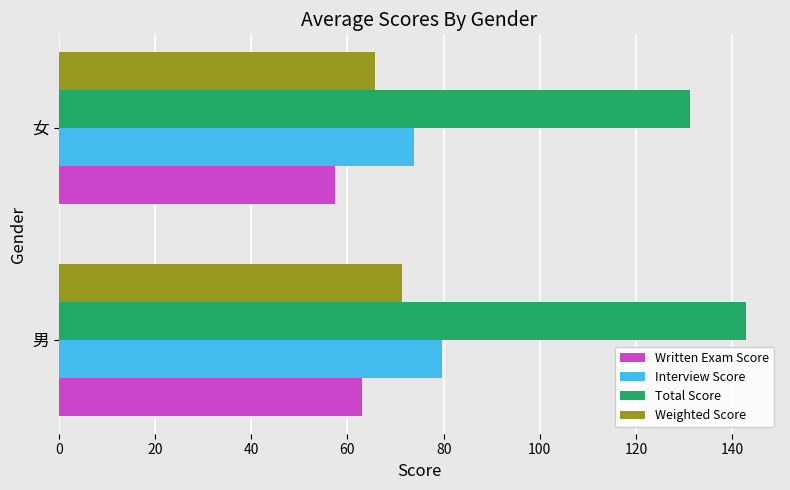

Is it true that Total Score equals 142.8 at 男?

True